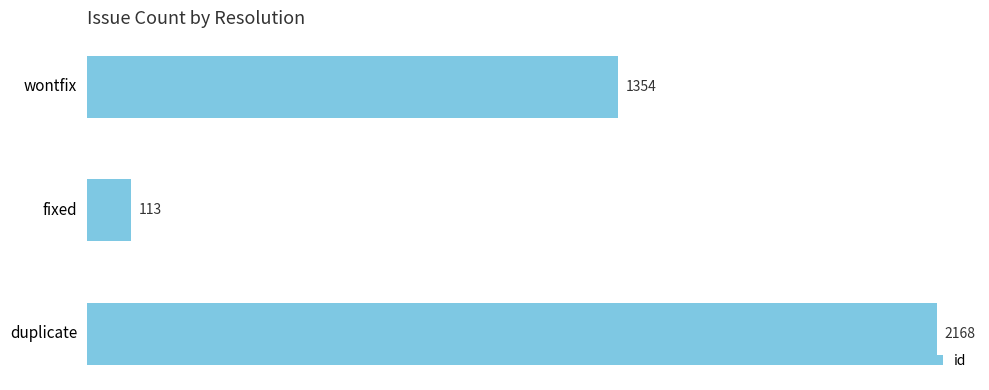

Rank the categories by value from lowest to highest.

fixed, wontfix, duplicate